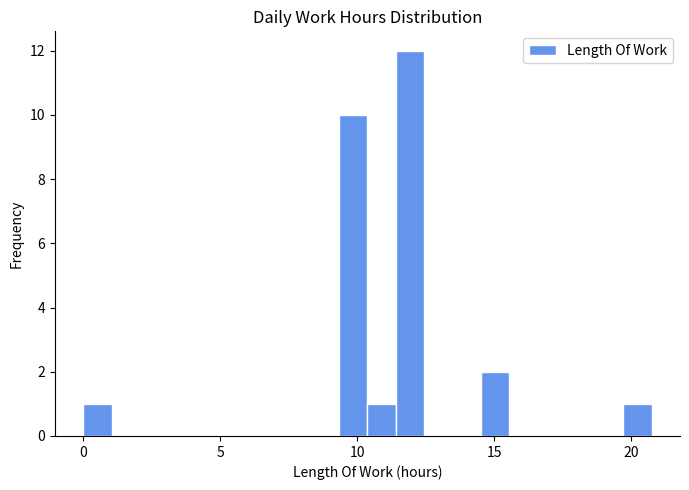

Read against the x-axis, roughly where is the centre of the tallest bar?

12.0